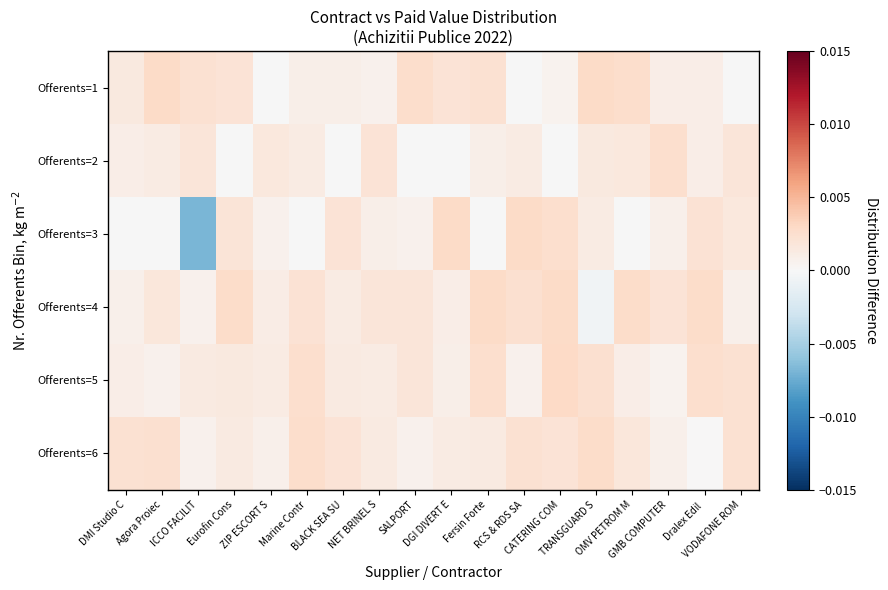

How many categories are shown in the chart?

18